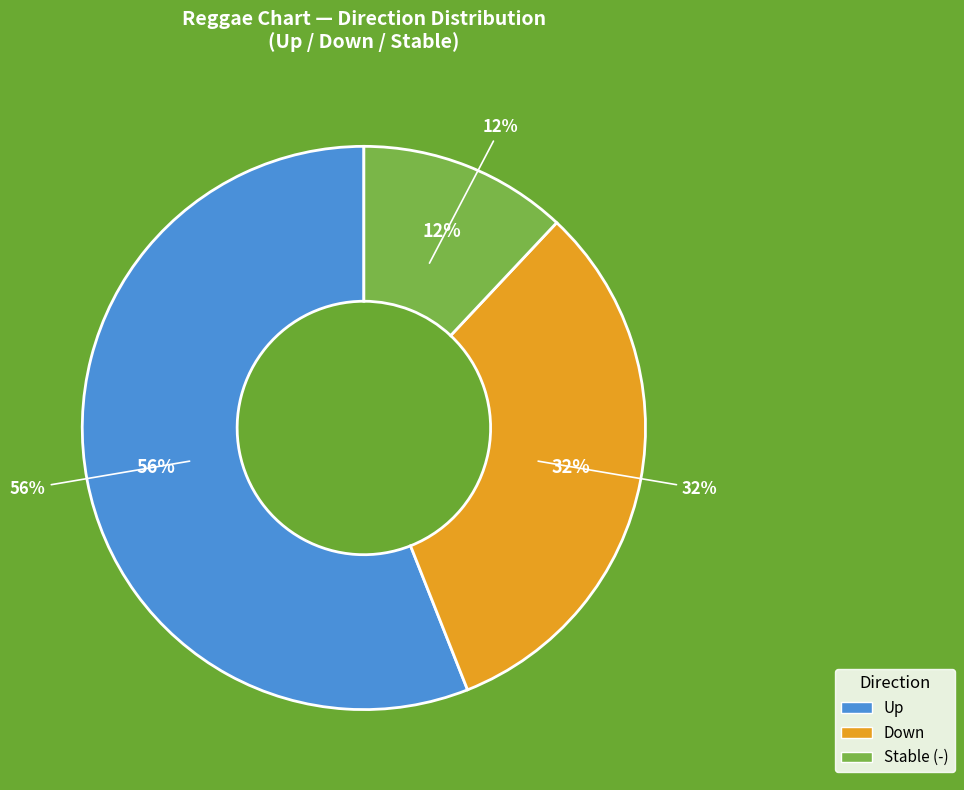

Is there a majority slice in this chart?

Yes